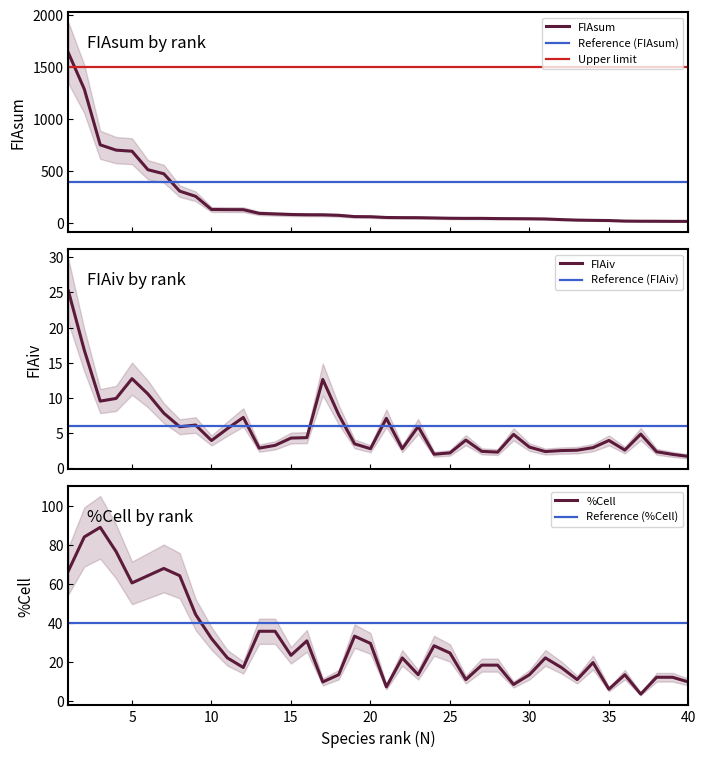

Which series has the widest spread of values?

FIAsum